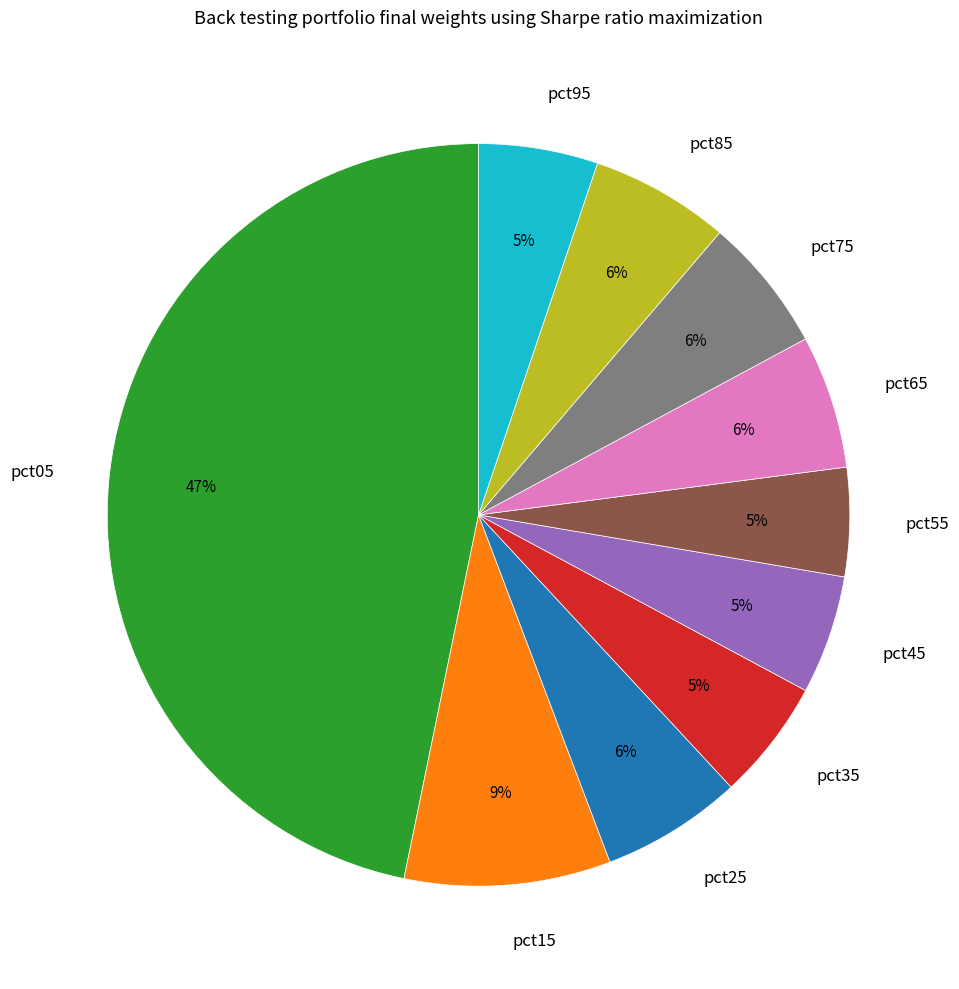

What is the largest slice in the pie chart?

pct05